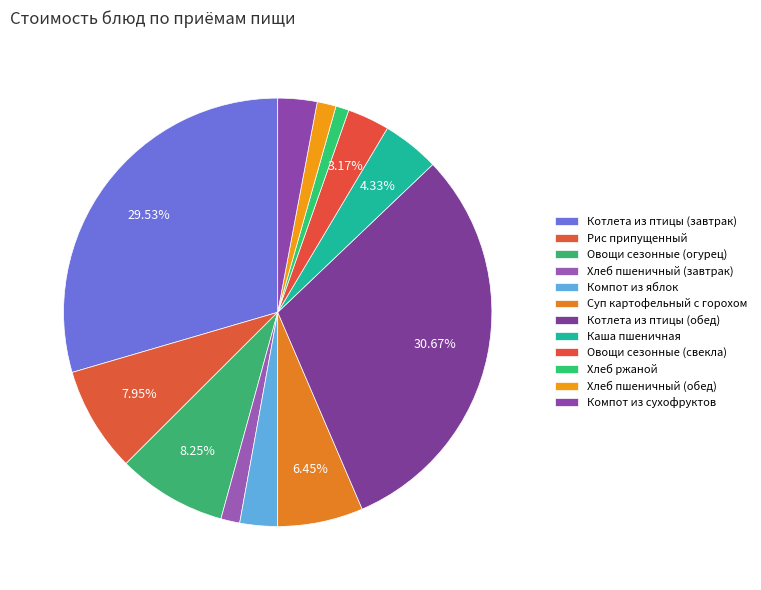

Count the number of slices in the pie.

12